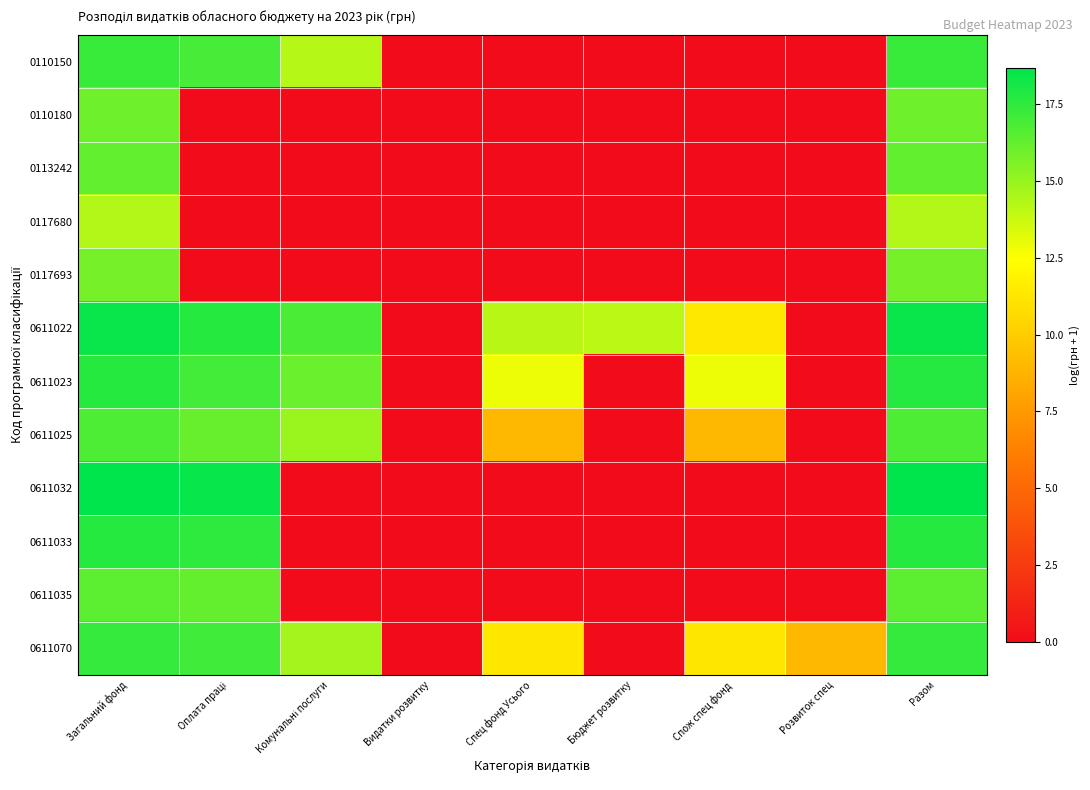

What is the spread (max minus min) of values at Разом?

4.4